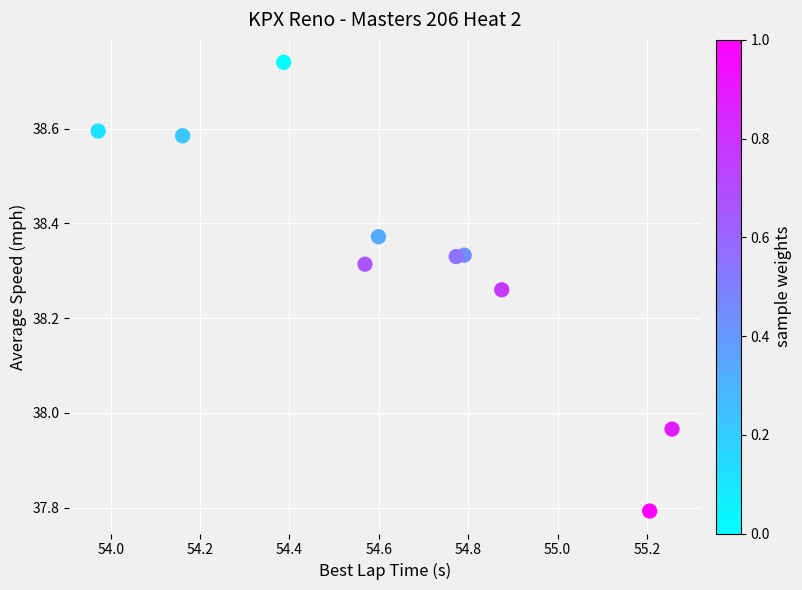

What is the range of Y values (max minus min)?

0.9